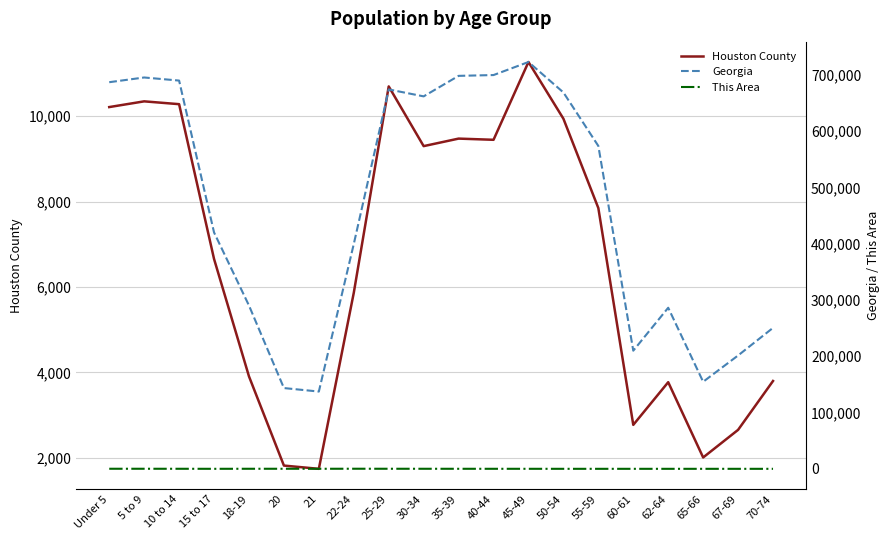

How many lines are shown in the chart?

3